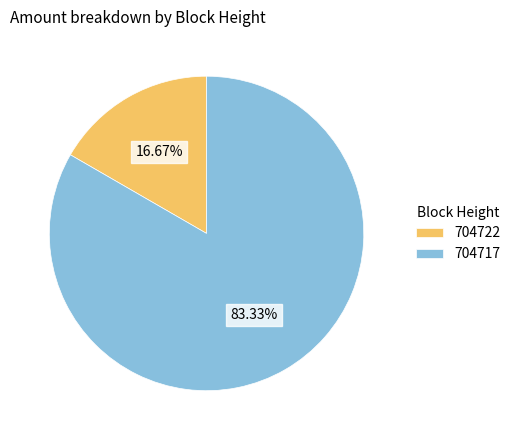

To the nearest percent, what percentage of the pie is 704722?

17%